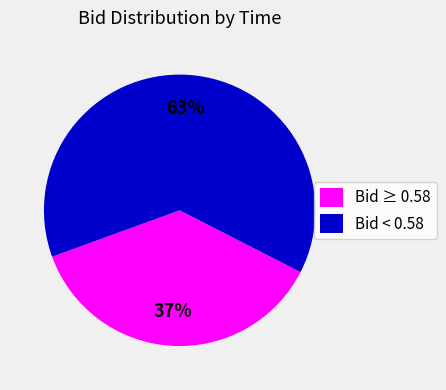

To the nearest percent, what percentage of the pie is Bid < 0.58?

63%